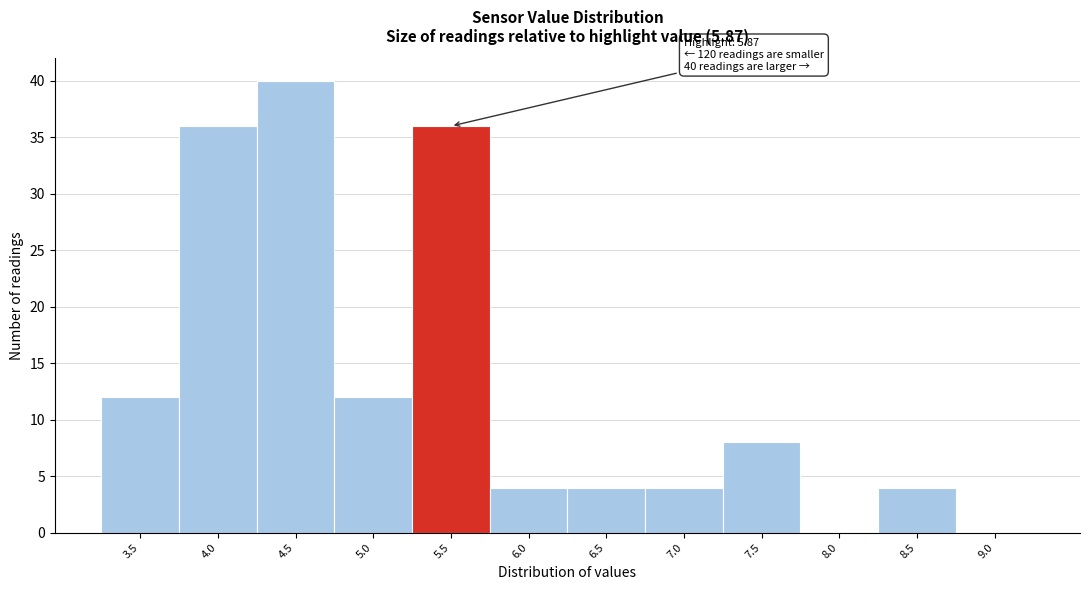

Reading right to left, list all the values displayed in this chart.

9.0=0	8.5=4	8.0=0	7.5=8	7.0=4	6.5=4	6.0=4	5.5=36	5.0=12	4.5=40	4.0=36	3.5=12